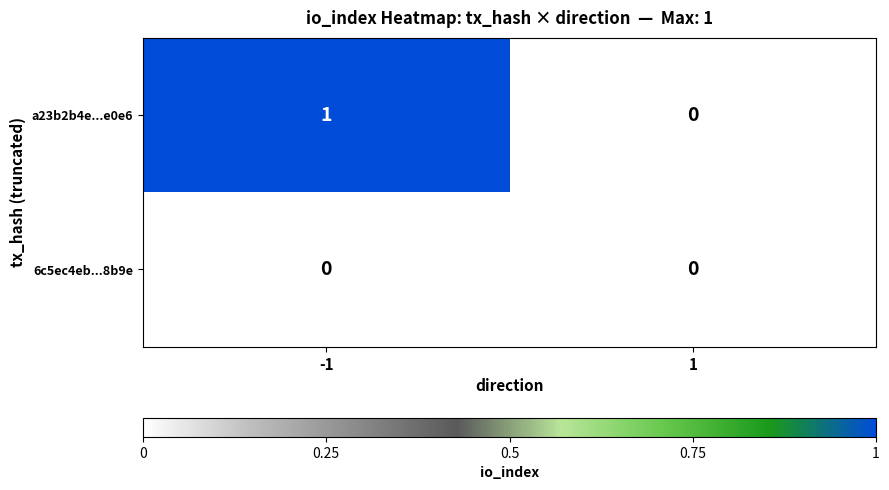

Reading left to right, transcribe all the data shown in this chart.

a23b2b4e...e0e6: 1	0
6c5ec4eb...8b9e: 0	0